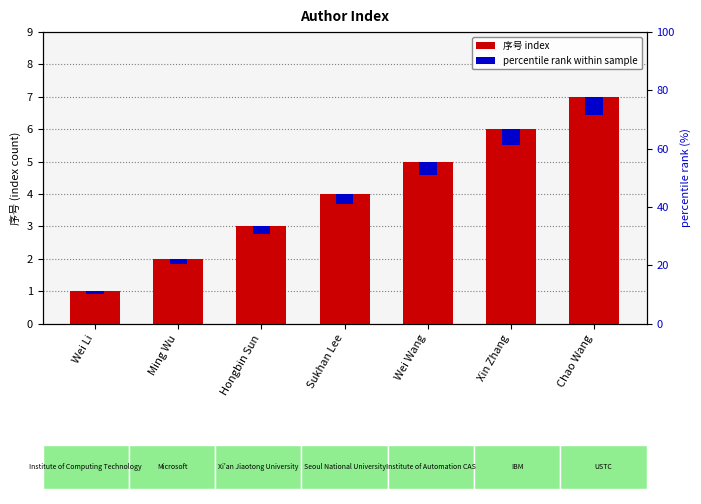

What is the label of the 7th bar from the right?

Wei Li